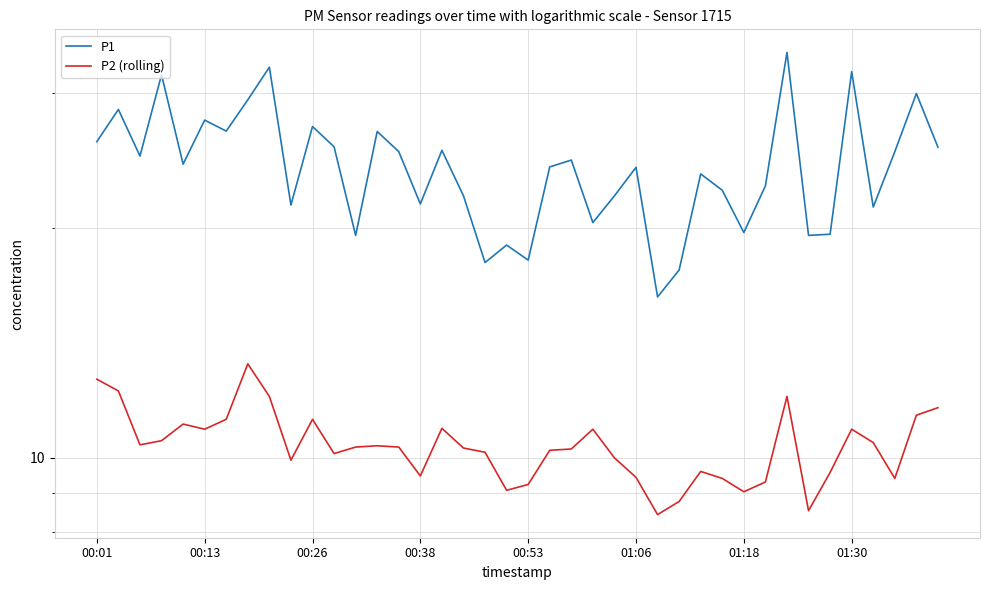

Does the chart display data point markers on the line(s)?

No